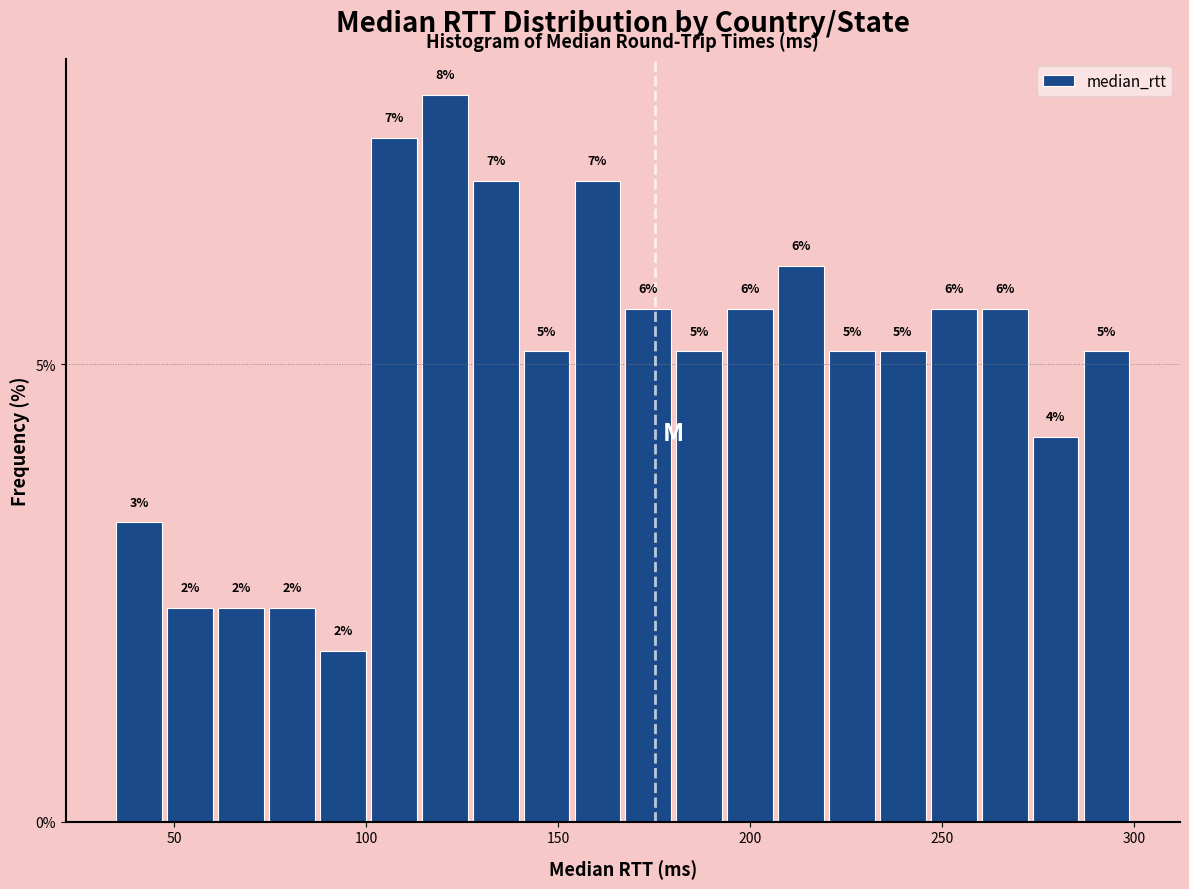

Read against the x-axis, roughly where is the centre of the tallest bar?

120